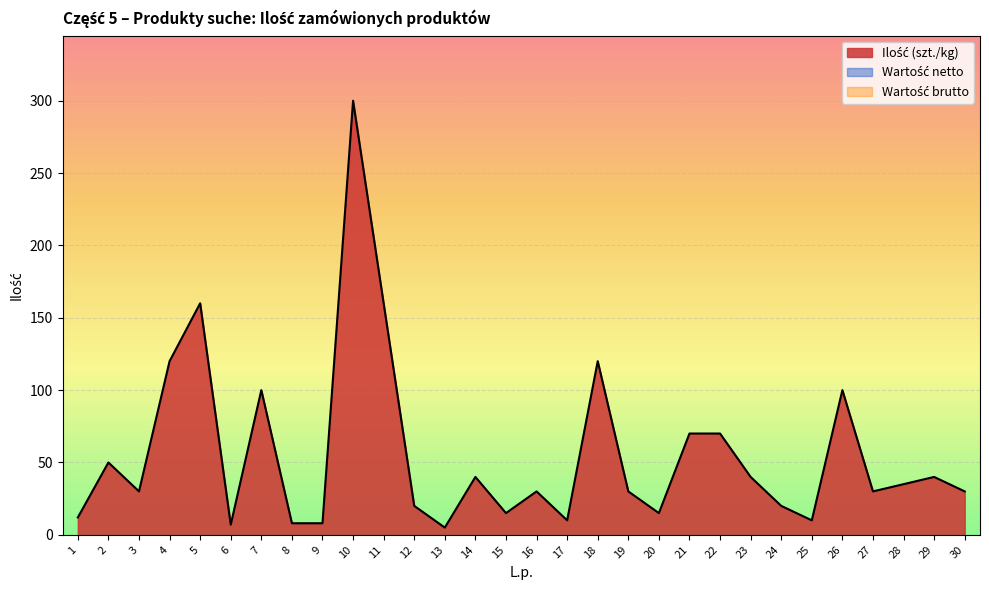

Reading right to left, transcribe all the data shown in this chart.

Ilość (szt./kg): 30	40	35	30	100	10	20	40	70	70	15	30	120	10	30	15	40	5	20	160	300	8	8	100	7	160	120	30	50	12
Wartość netto: 0	0	0	0	0	0	0	0	0	0	0	0	0	0	0	0	0	0	0	0	0	0	0	0	0	0	0	0	0	0
Wartość brutto: 0	0	0	0	0	0	0	0	0	0	0	0	0	0	0	0	0	0	0	0	0	0	0	0	0	0	0	0	0	0